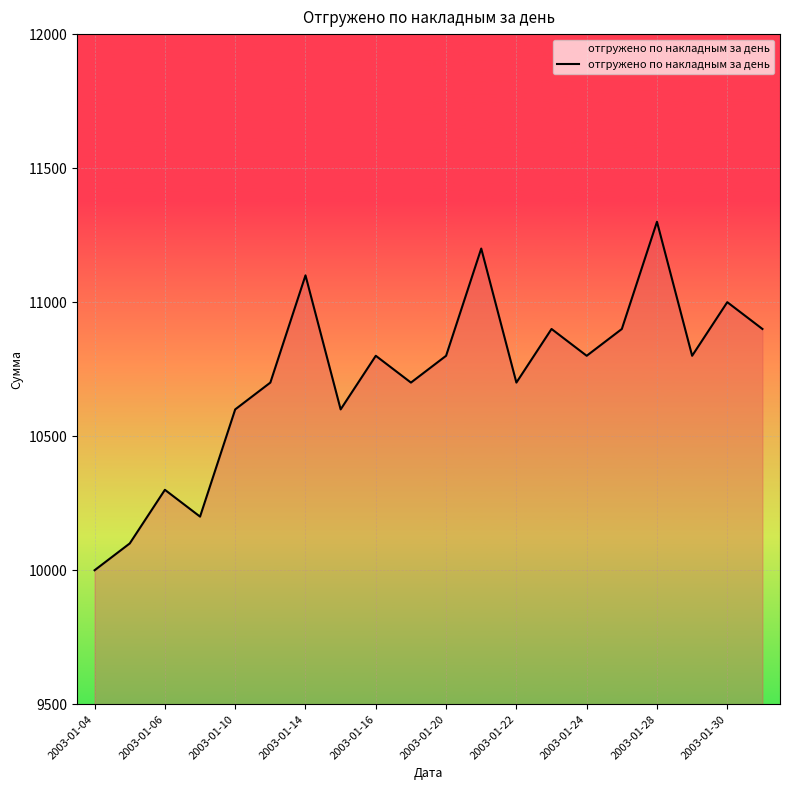

What is the minimum value shown in the chart?

10000